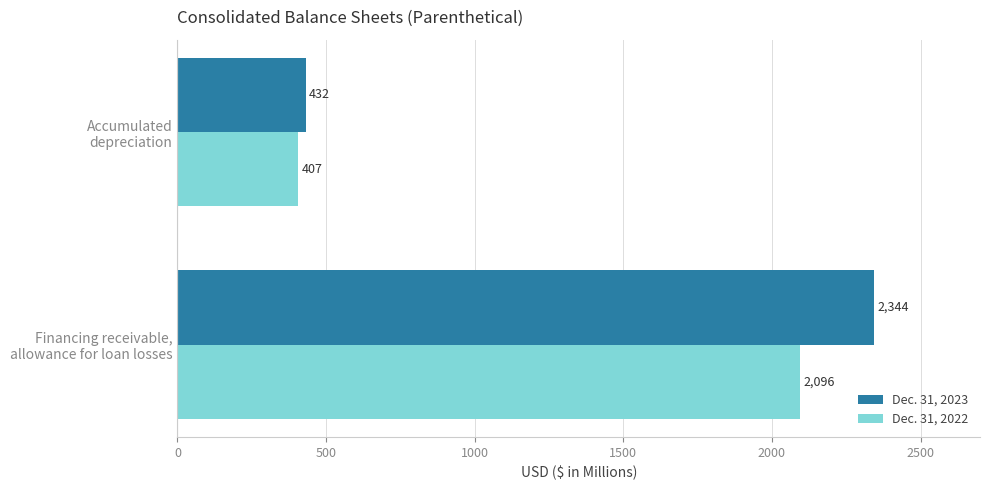

Which series has the largest total across all categories?

Dec. 31, 2023